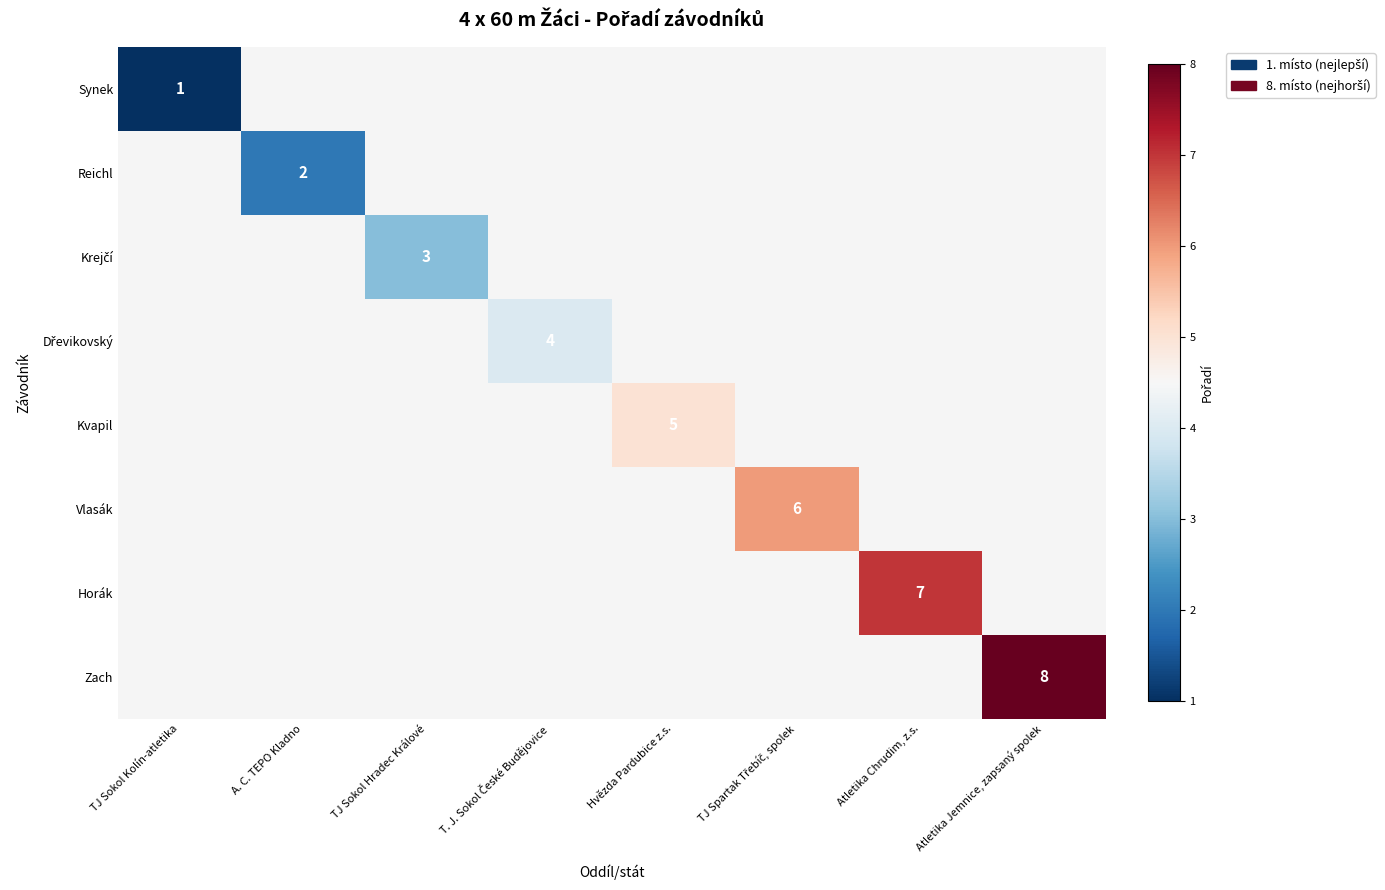

The value of Reichl at A. C. TEPO Kladno is 1. True or false?

False